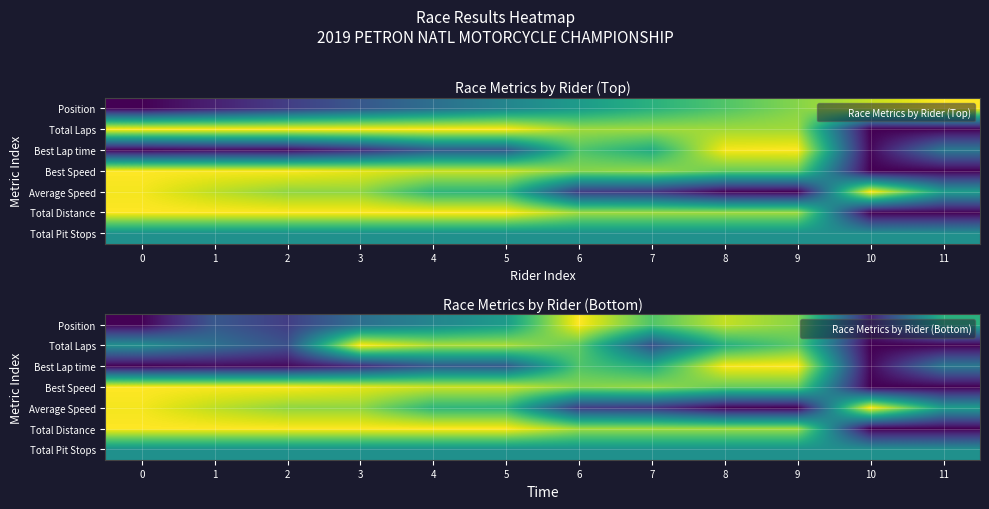

Rank the categories by Total Laps value from lowest to highest.

10, 11, 2, 7, 1, 0, 8, 6, 9, 4, 5, 3